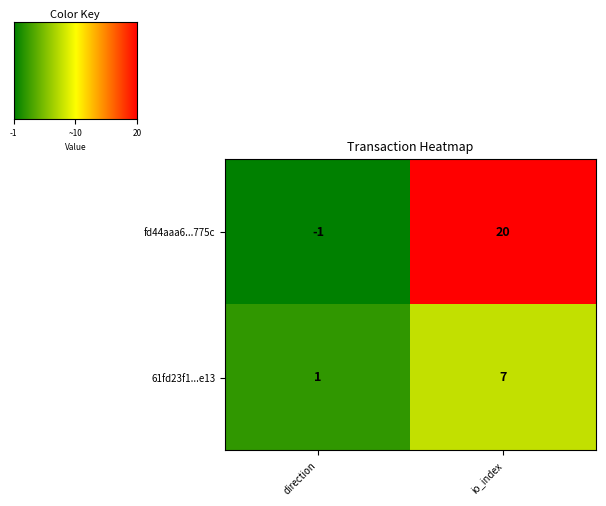

Between direction and io_index, which series saw the biggest shift?

fd44aaa6...775c